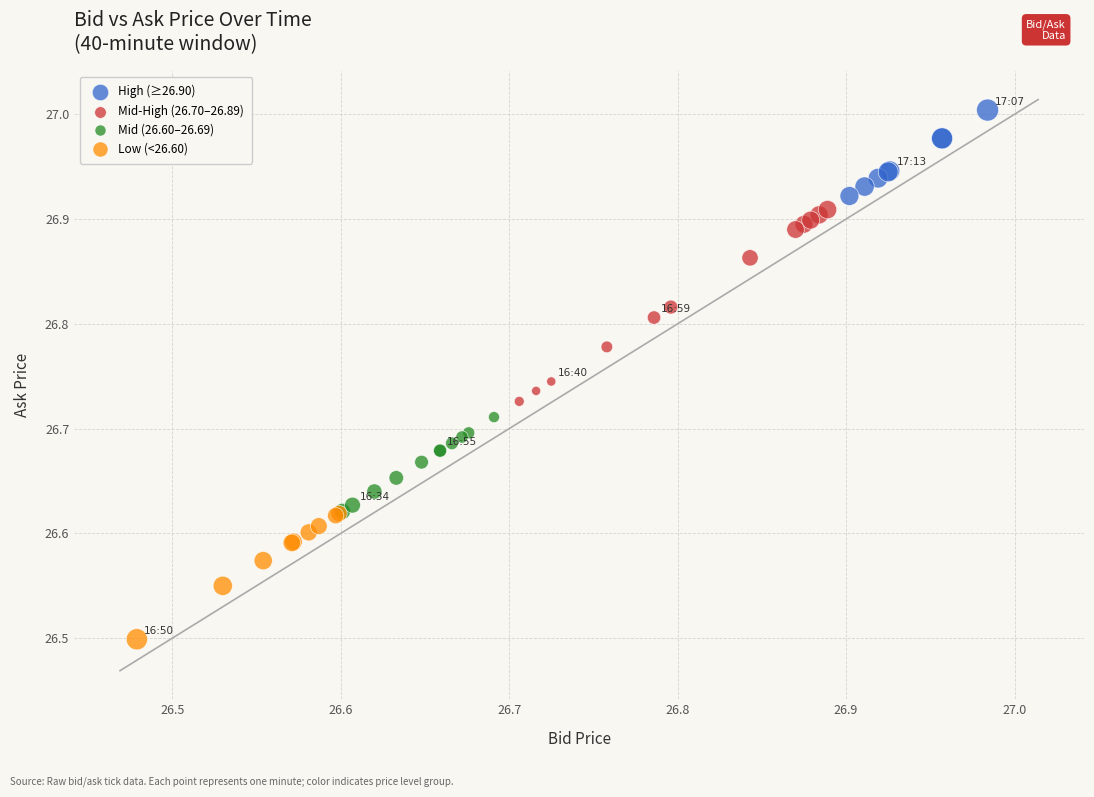

Which series reaches the maximum Y coordinate?

High (≥26.90)